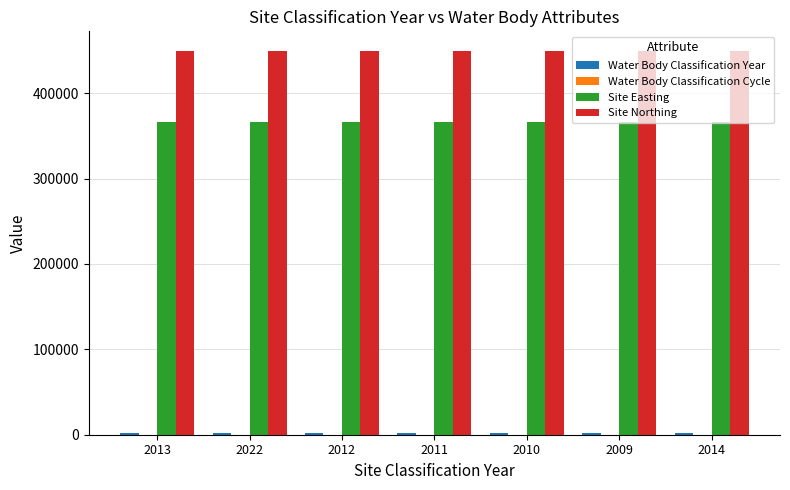

The value of Site Northing at 2011 is 649000. True or false?

False